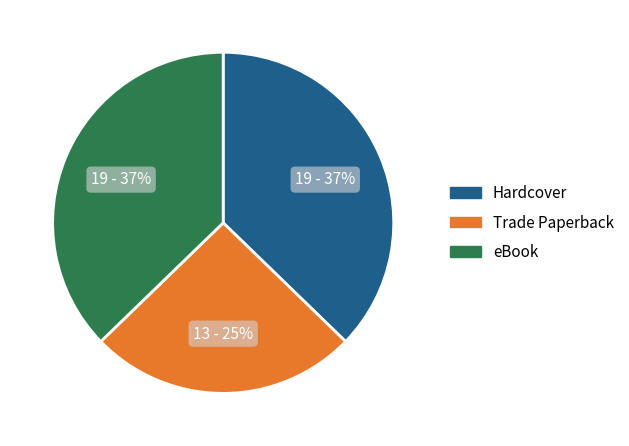

True or false: Hardcover accounts for 45% of the total.

False